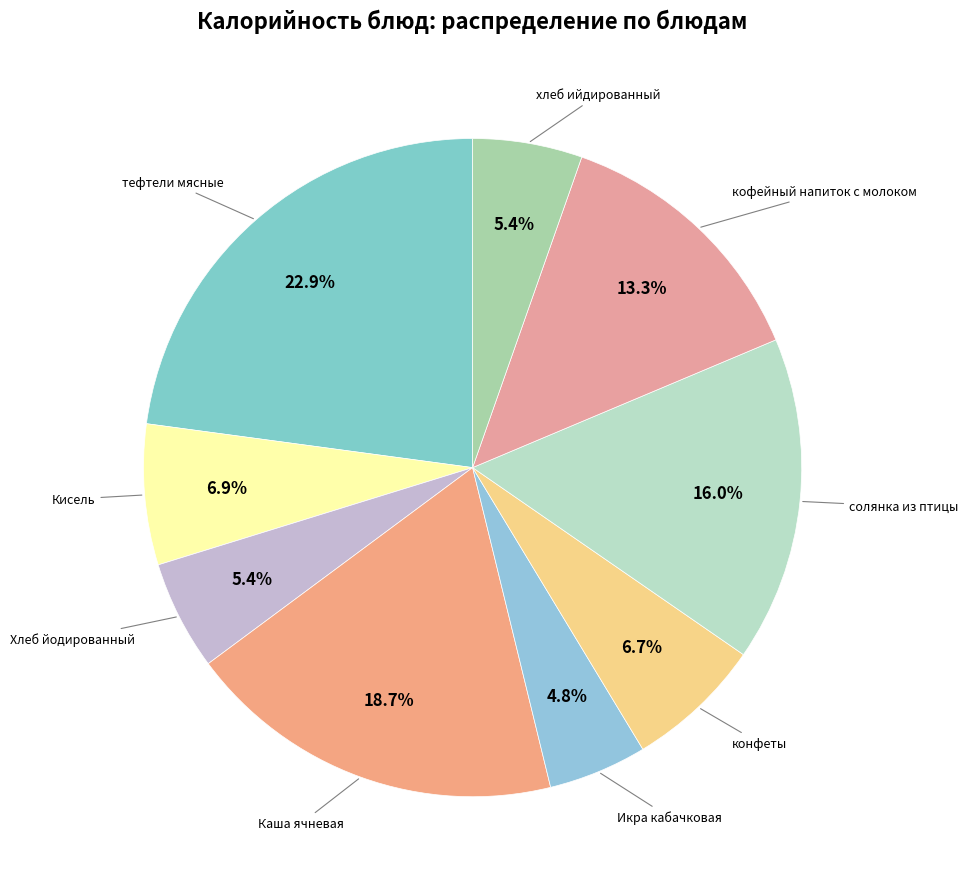

Approximately how many times larger is the value at тефтели мясные compared to кофейный напиток с молоком?

1.7